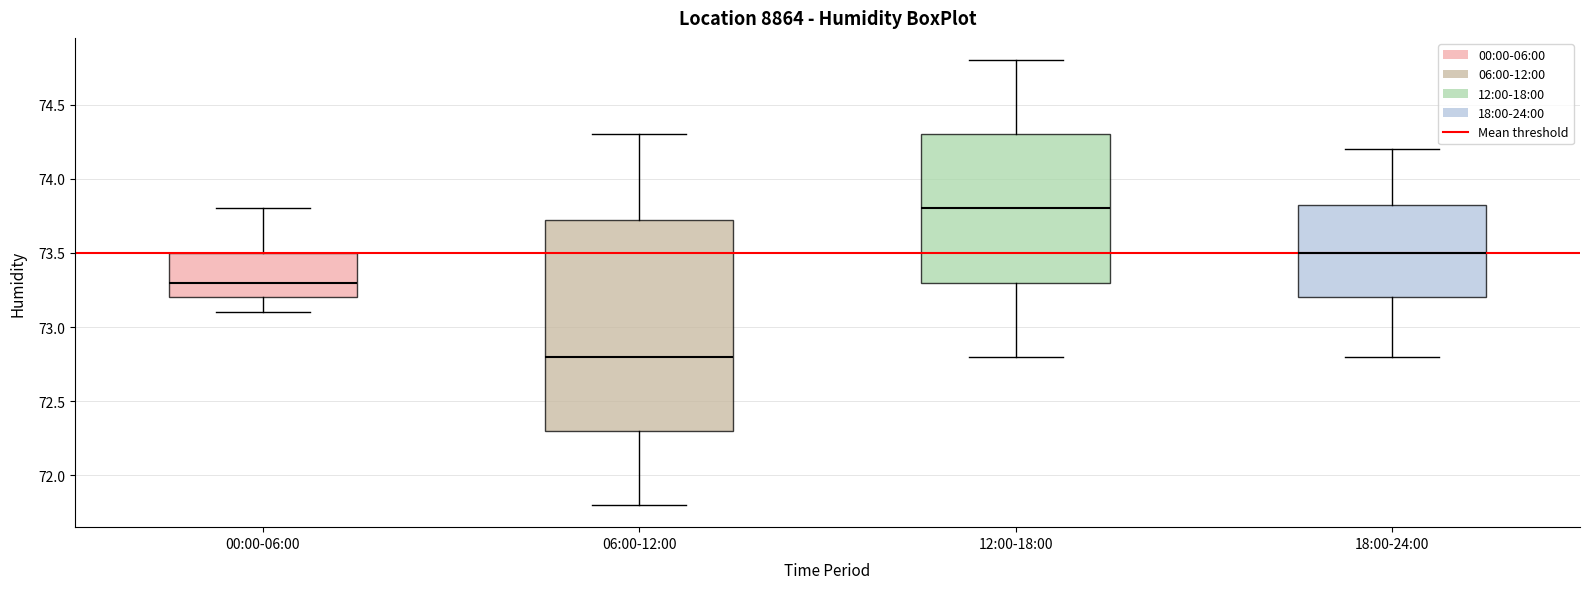

Reading left to right, transcribe this box plot: for each box, give where its median line is, the range the box spans, and where its two whiskers end, as read against the y-axis. The values are not printed on the chart, so give them approximately, as read against the axis.

00:00-06:00: median 73.30, box 73.20 to 73.50, whiskers 73.10 to 73.80
06:00-12:00: median 72.80, box 72.30 to 73.75, whiskers 71.80 to 74.30
12:00-18:00: median 73.80, box 73.30 to 74.30, whiskers 72.80 to 74.80
18:00-24:00: median 73.50, box 73.20 to 73.85, whiskers 72.80 to 74.20